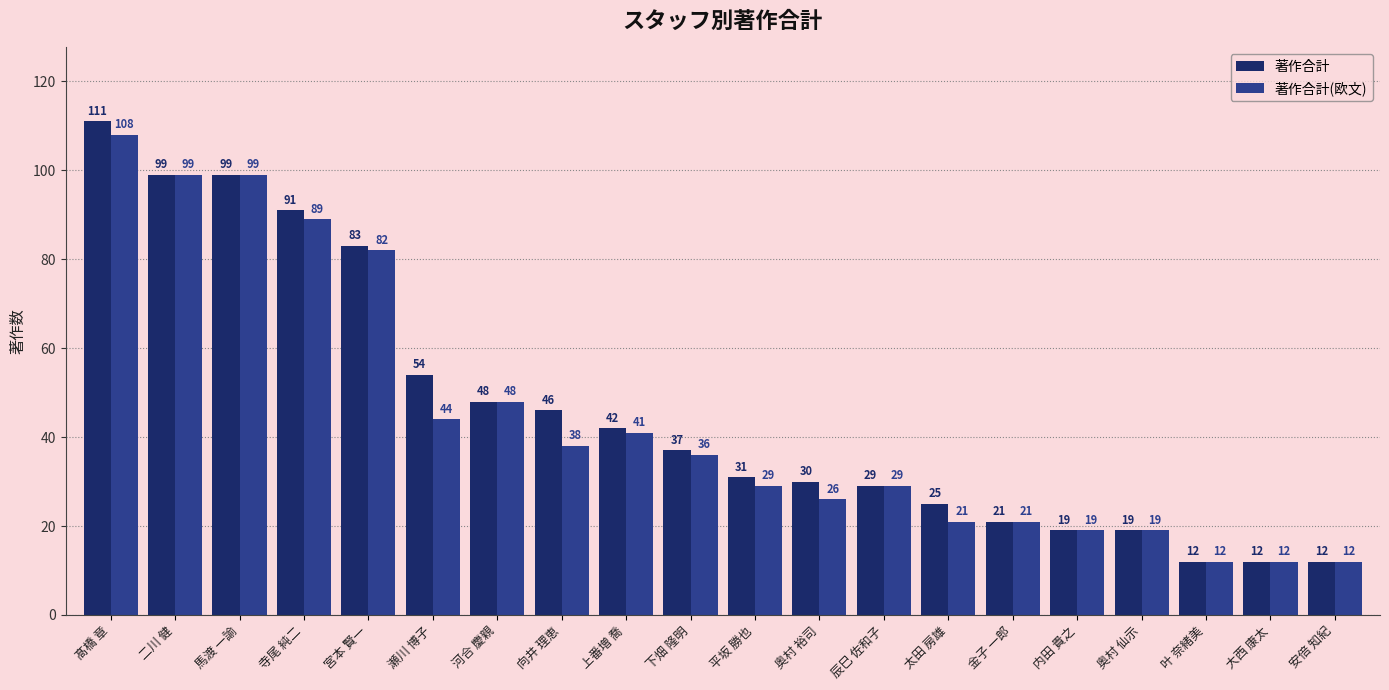

At 平坂 勝也, list the series in order from largest to smallest.

著作合計, 著作合計(欧文)